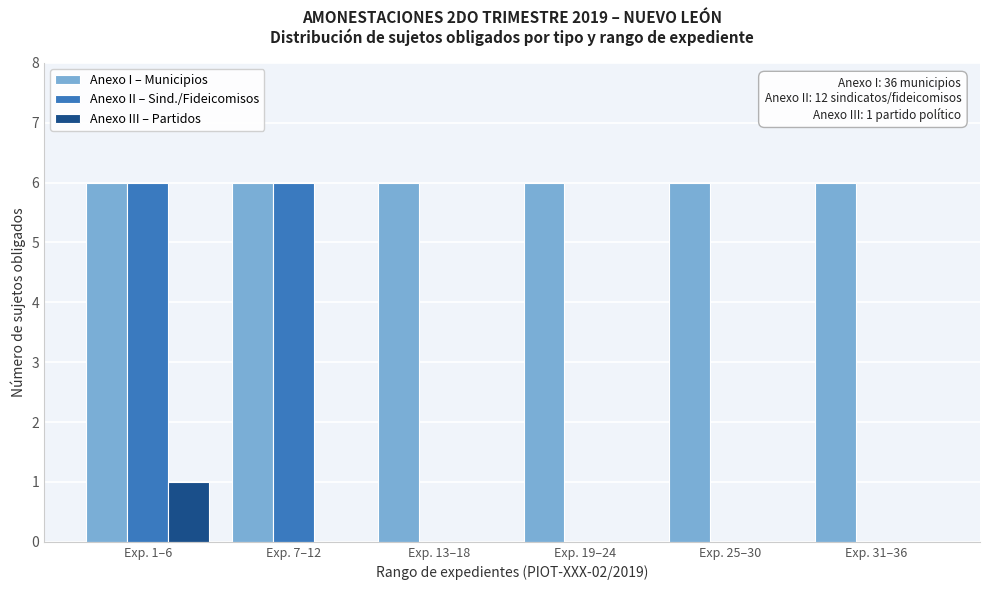

Reading left to right, extract all data points from this chart.

Anexo I – Municipios: Exp. 1–6=6	Exp. 7–12=6	Exp. 13–18=6	Exp. 19–24=6	Exp. 25–30=6	Exp. 31–36=6
Anexo II – Sind./Fideicomisos: Exp. 1–6=6	Exp. 7–12=6	Exp. 13–18=0	Exp. 19–24=0	Exp. 25–30=0	Exp. 31–36=0
Anexo III – Partidos: Exp. 1–6=1	Exp. 7–12=0	Exp. 13–18=0	Exp. 19–24=0	Exp. 25–30=0	Exp. 31–36=0